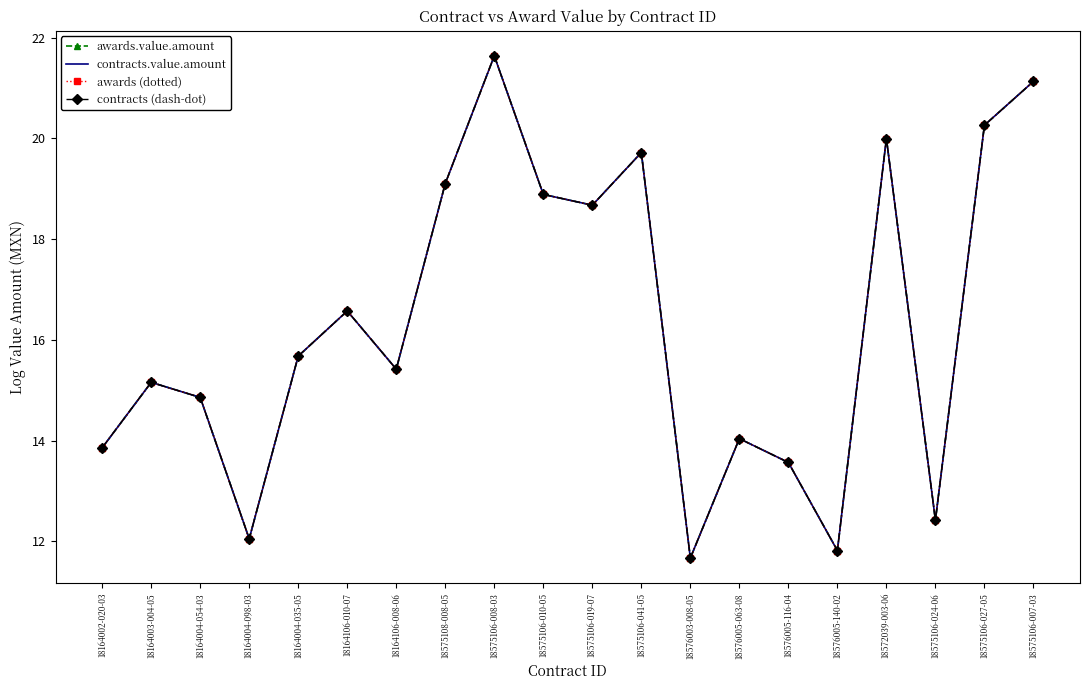

At which category is the sum across all series the highest?

18575106-008-03